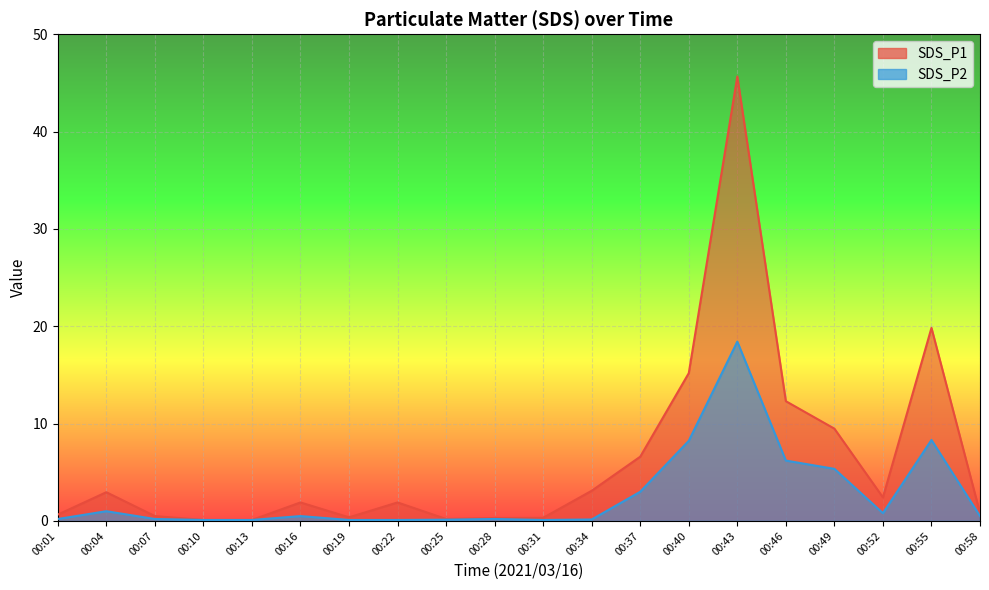

True or false: SDS_P1 and SDS_P2 intersect in this chart.

False